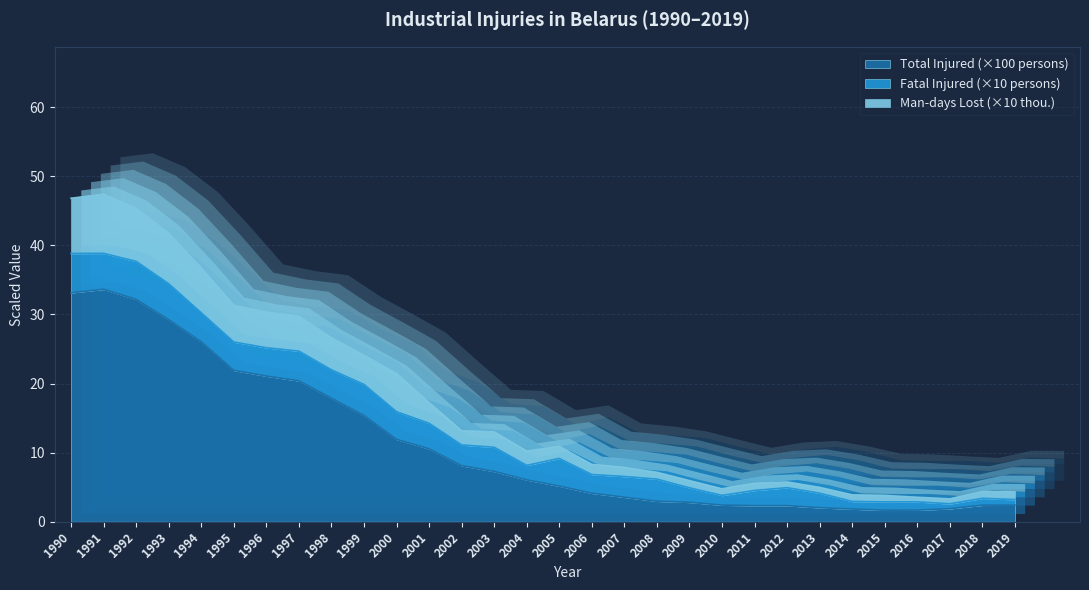

Where is the first local minimum for Man-days lost (thou.)?

2004